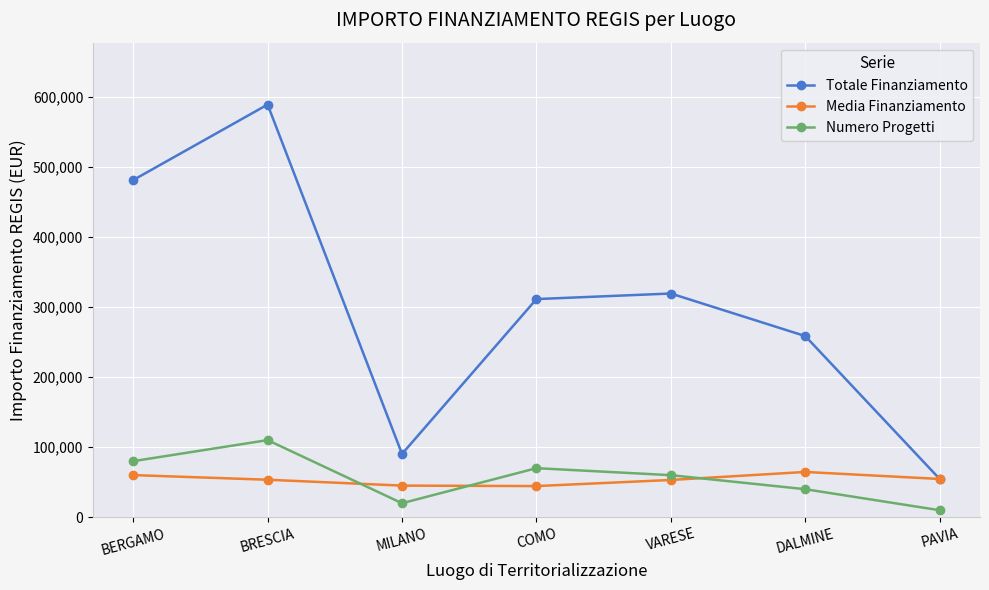

Rank the categories by Totale Finanziamento value from lowest to highest.

PAVIA, MILANO, DALMINE, COMO, VARESE, BERGAMO, BRESCIA